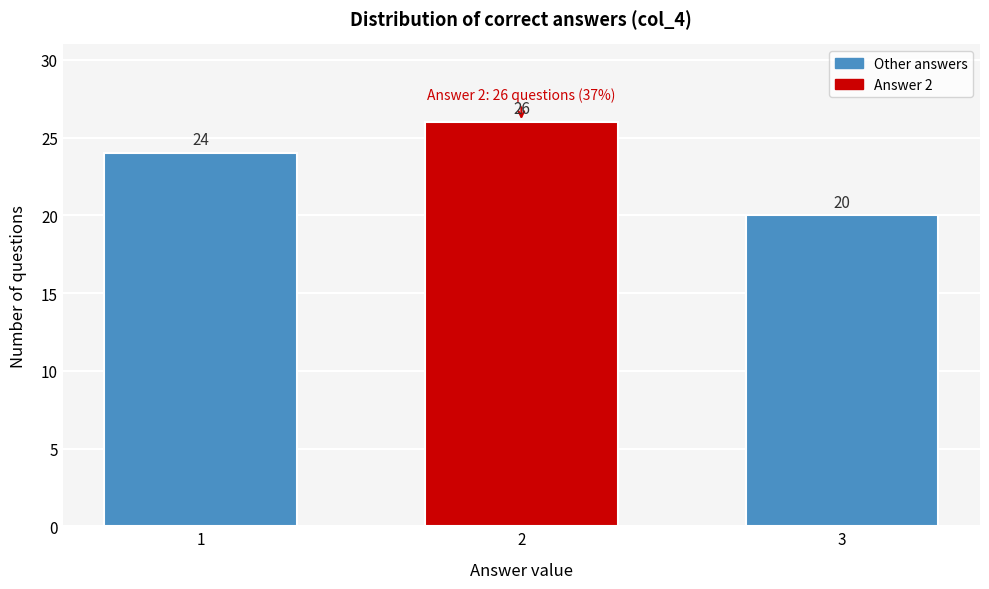

Reading right to left, extract all data points from this chart.

3=20	2=26	1=24